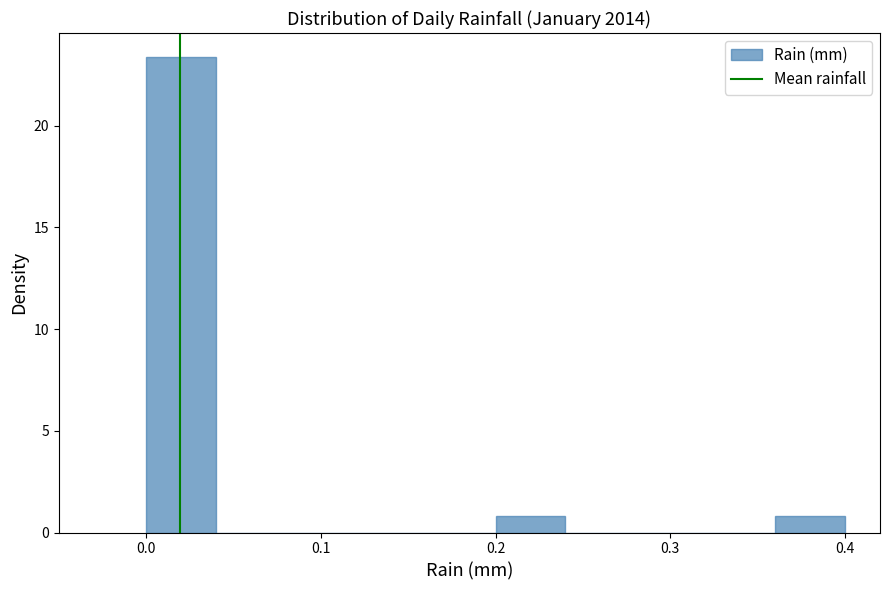

Over which range of the x-axis is the bar tallest?

0.00 to 0.04